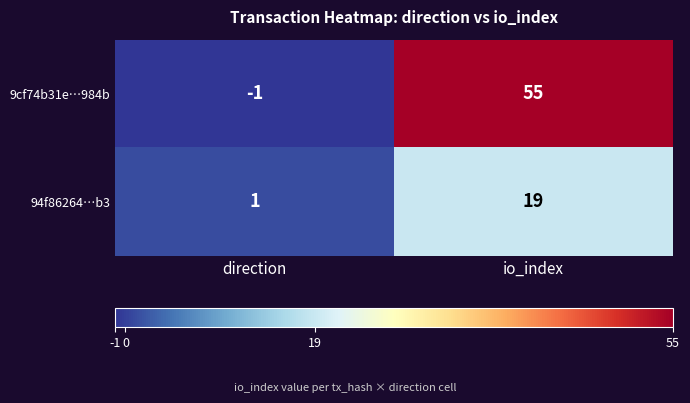

Which series changed the most between direction and io_index?

9cf74b31e…984b